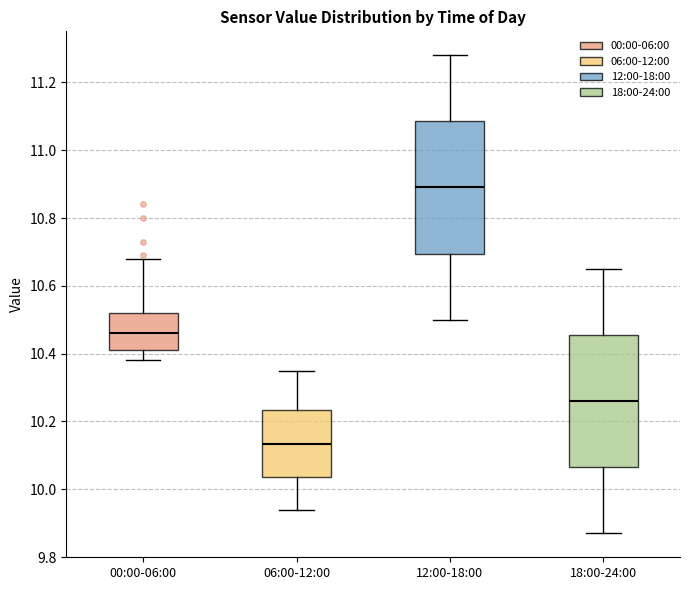

Where does the lower whisker of the box for 06:00-12:00 end on the y-axis? The values are not printed on the chart, so give them approximately, as read against the axis.

9.94